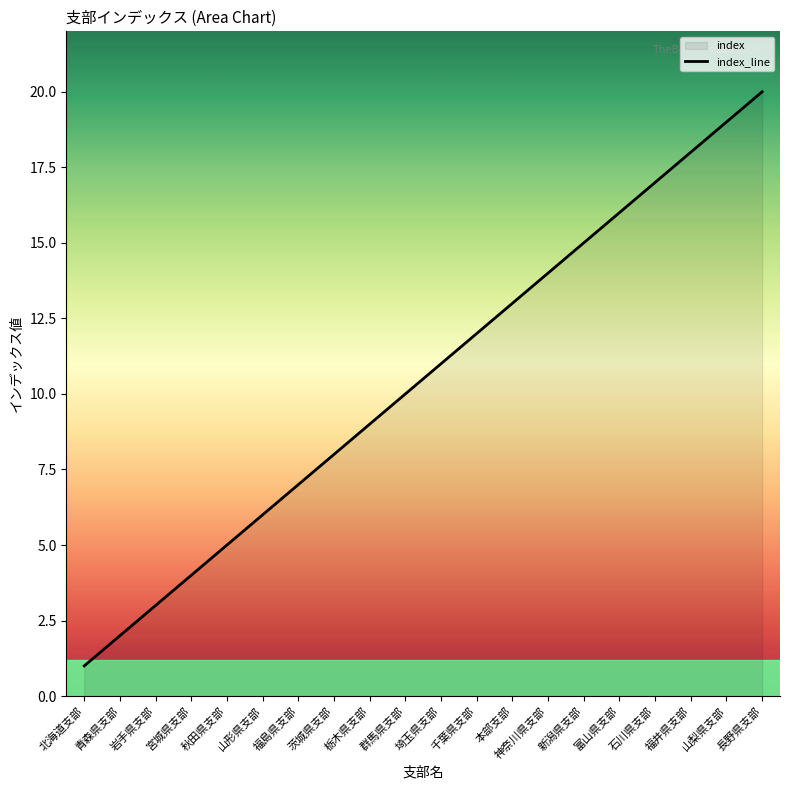

The value at 群馬県支部 is 10. True or false?

True